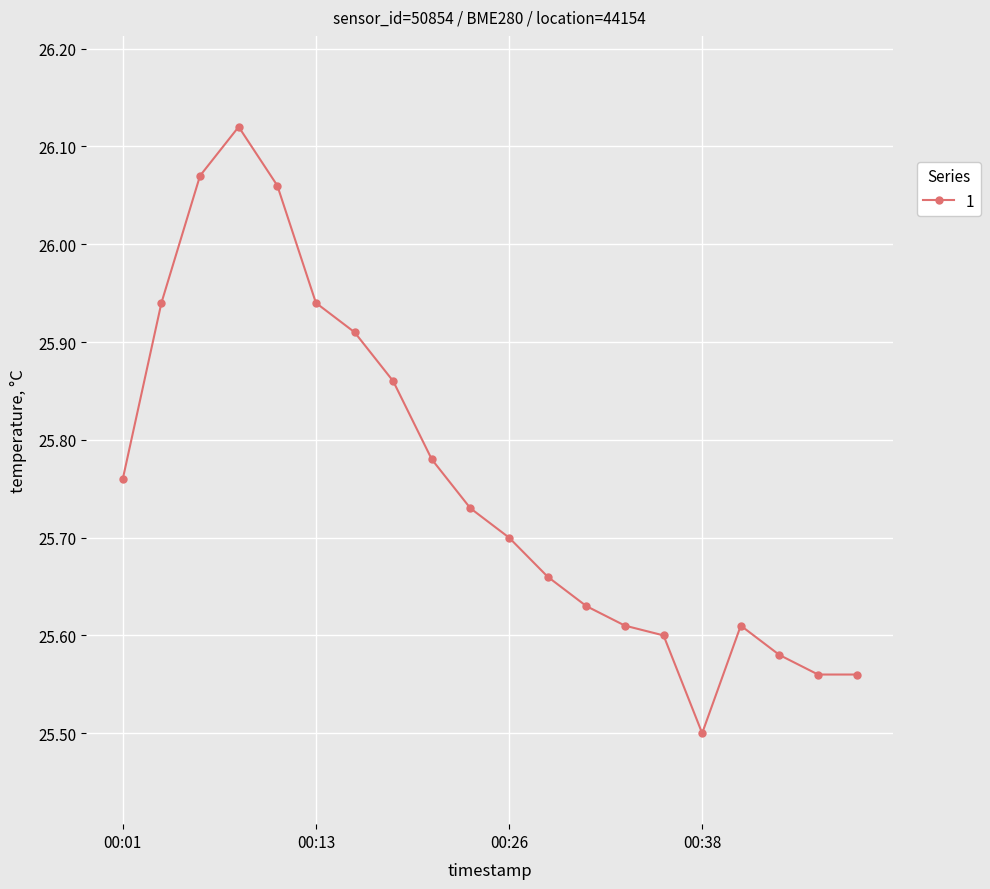

How many series are shown in this chart?

1